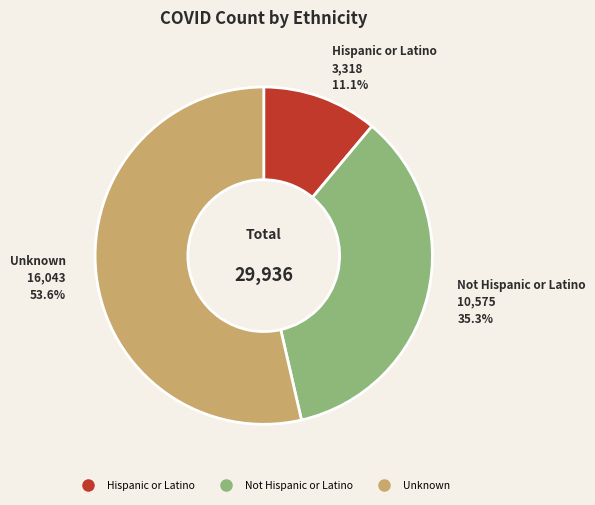

What is the total percentage of Unknown and Not Hispanic or Latino?

88.9%